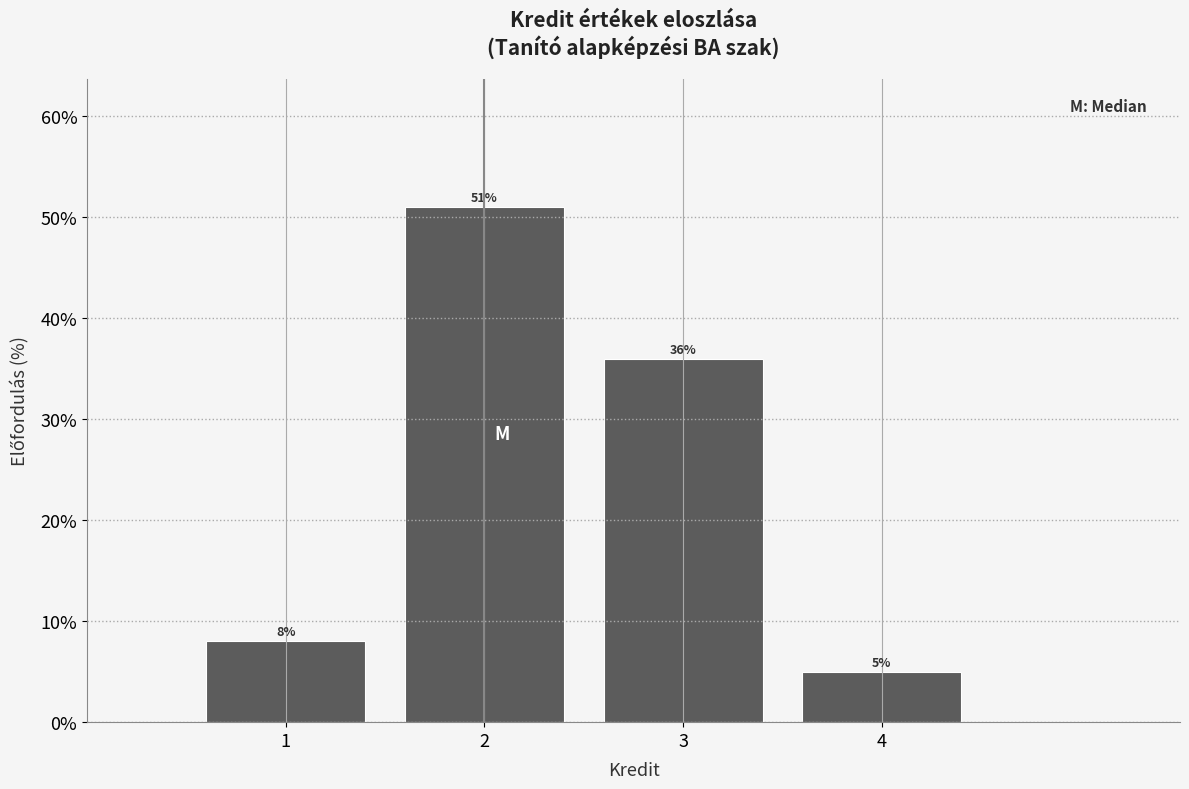

Reading left to right, list every bar in this chart as the range it spans on the x-axis followed by its height.

0.5 to 1.5: 8
1.5 to 2.5: 51
2.5 to 3.5: 36
3.5 to 4.5: 5